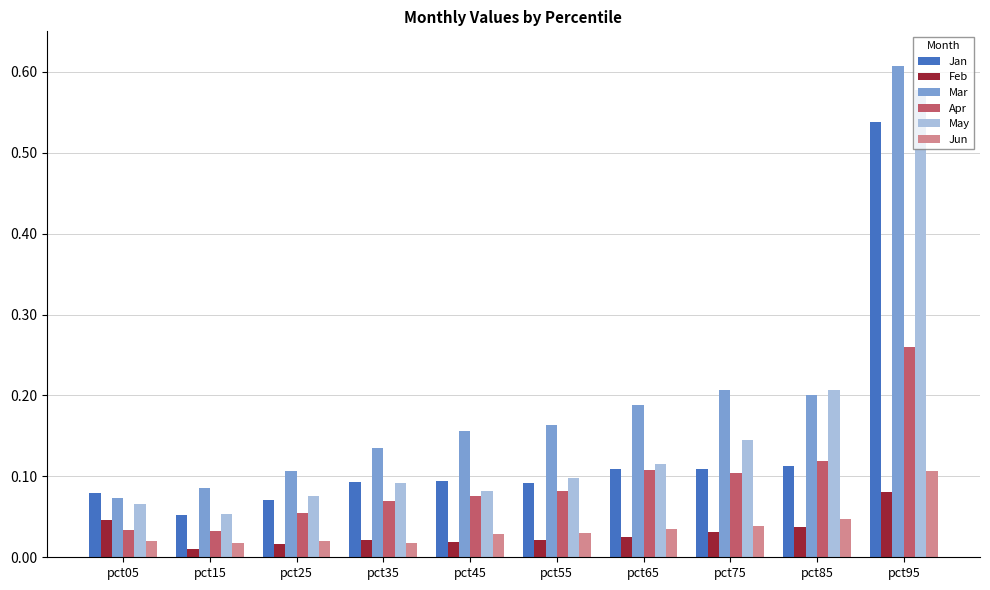

Between pct75 and pct85, which series saw the biggest shift?

May